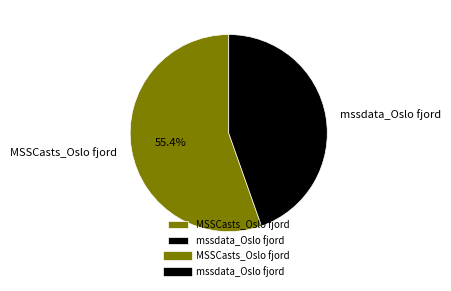

To the nearest percent, what portion does mssdata_Oslo fjord represent?

45%